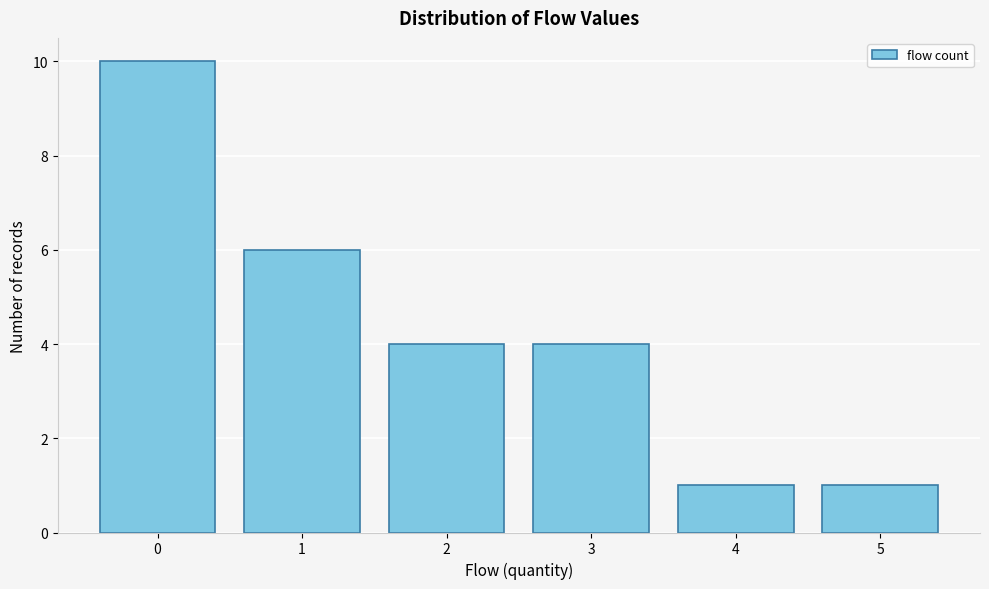

Reading left to right, list all the values displayed in this chart.

0=10	1=6	2=4	3=4	4=1	5=1